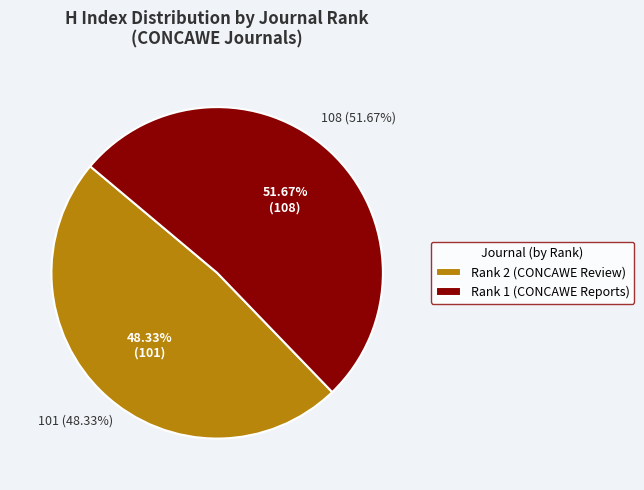

Rank the categories by value from lowest to highest.

2, 1